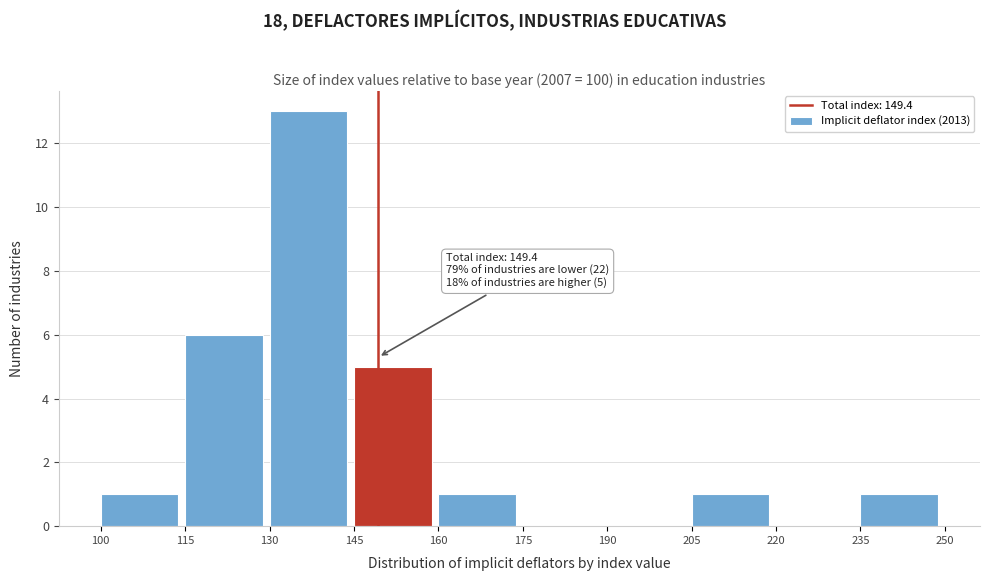

Which range on the x-axis has the tallest bar?

130 to 145